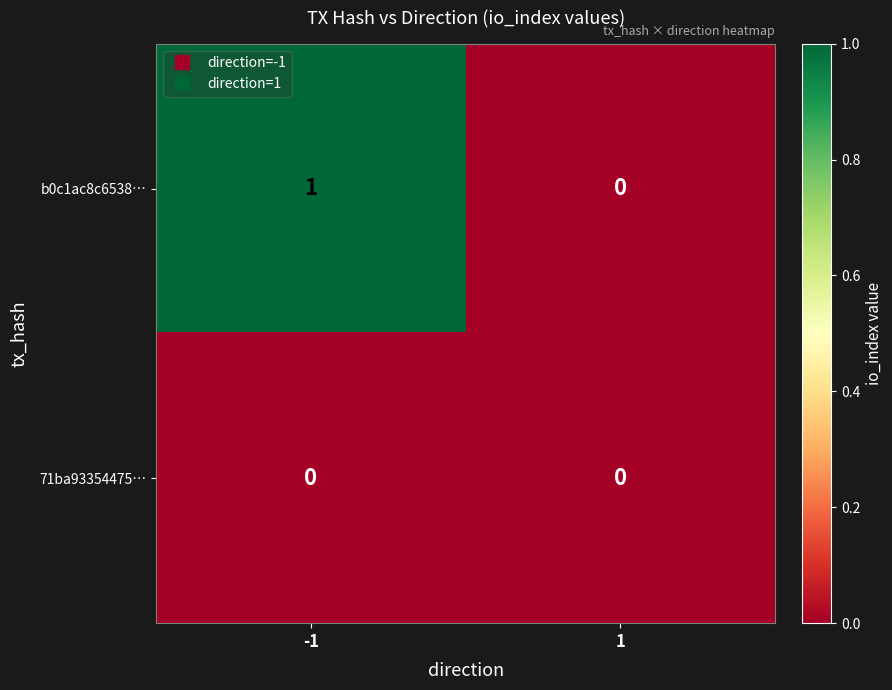

Is it true that b0c1ac8c6538… equals 1 at -1?

True